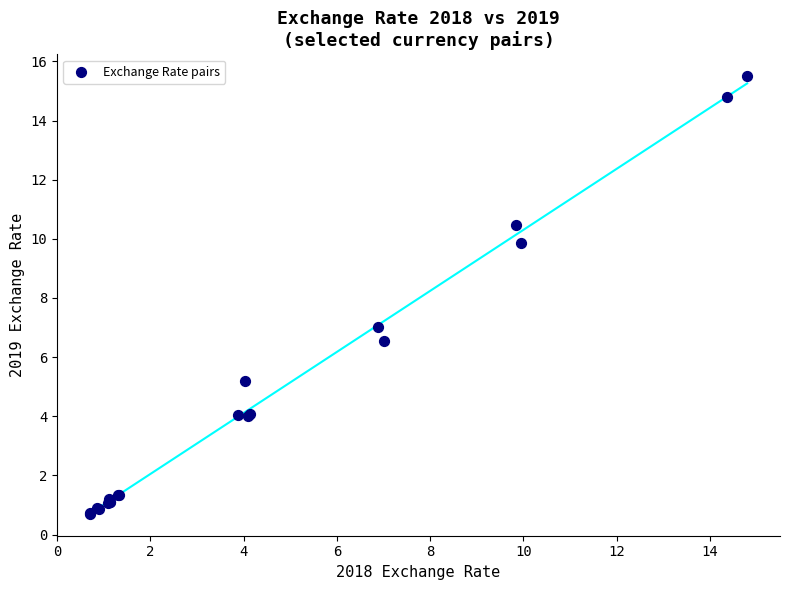

What Y value in the scatter plot is closest to 8?

7.0